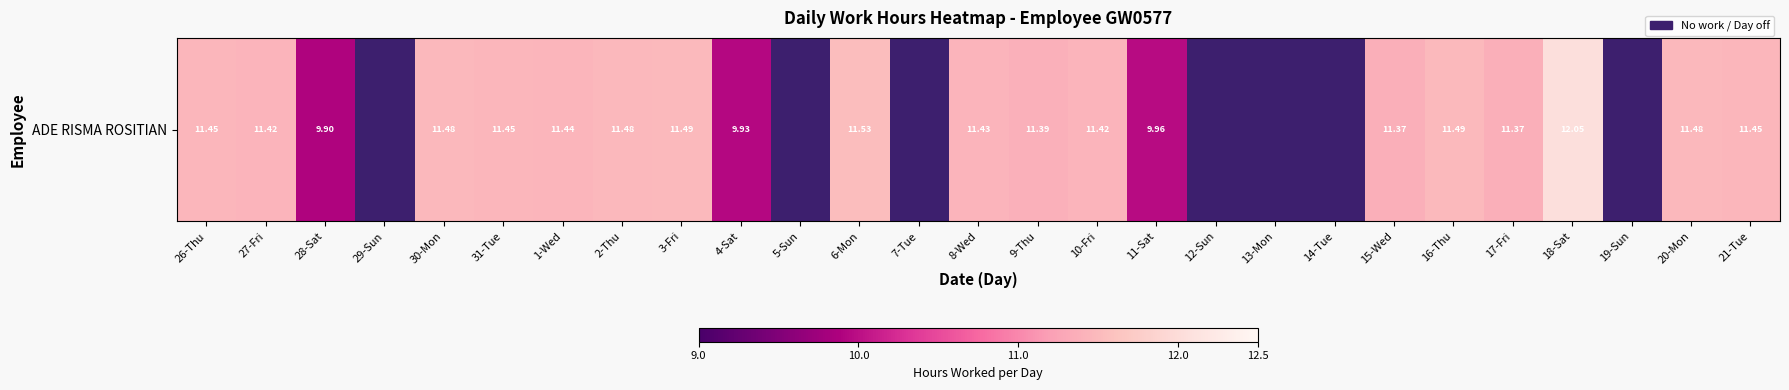

Count the number of values greater than 11.

17